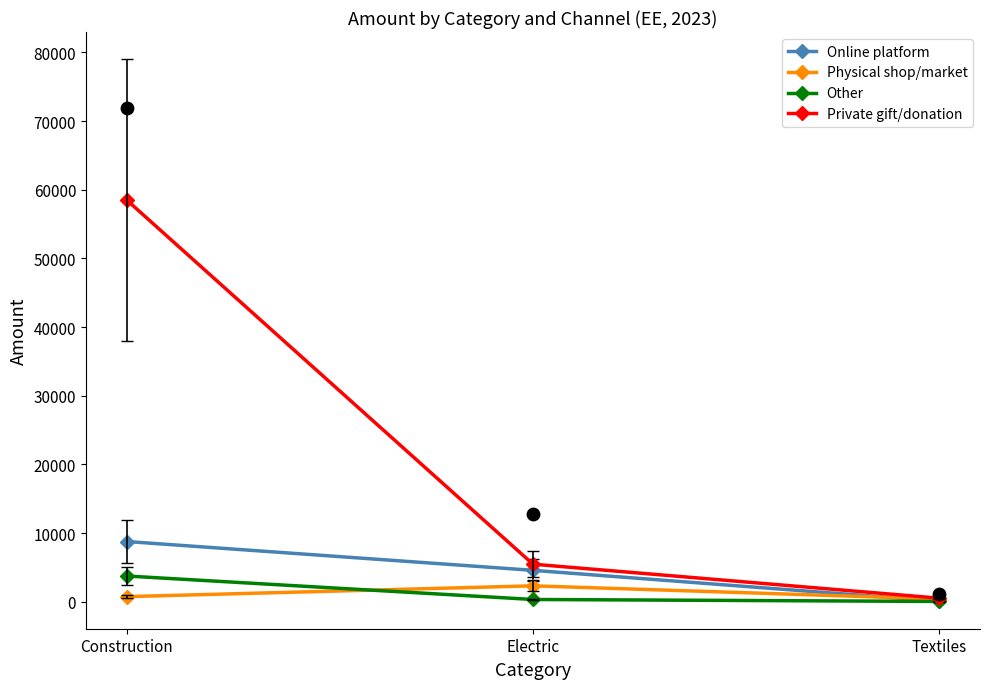

Which series has the largest total across all categories?

Private gift/donation